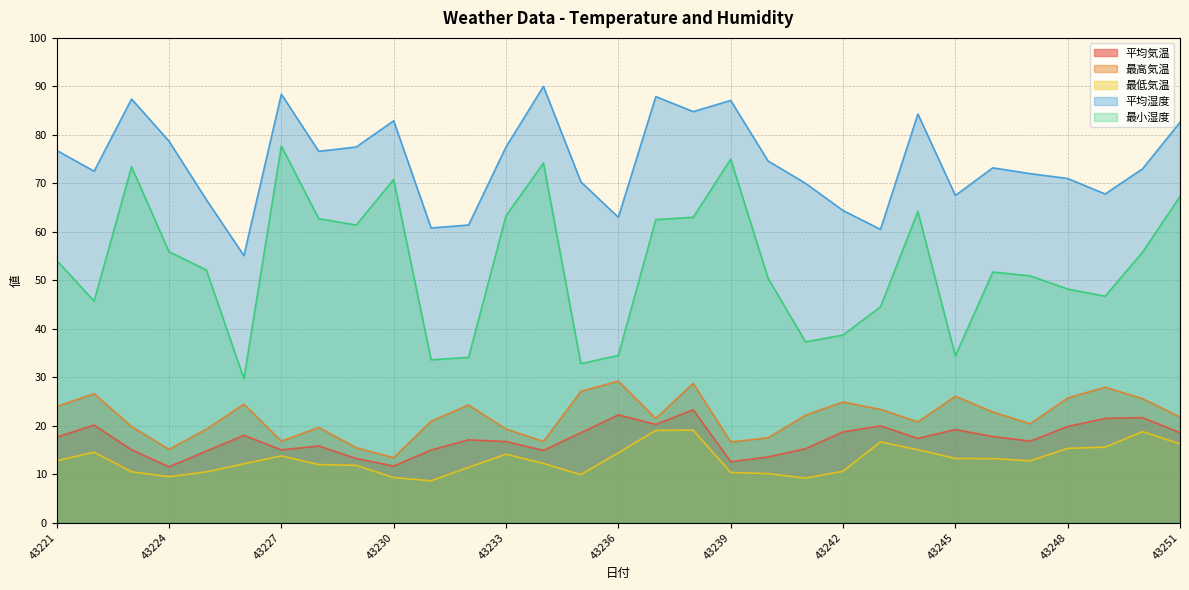

How many data points in 平均湿度 are above 73?

16